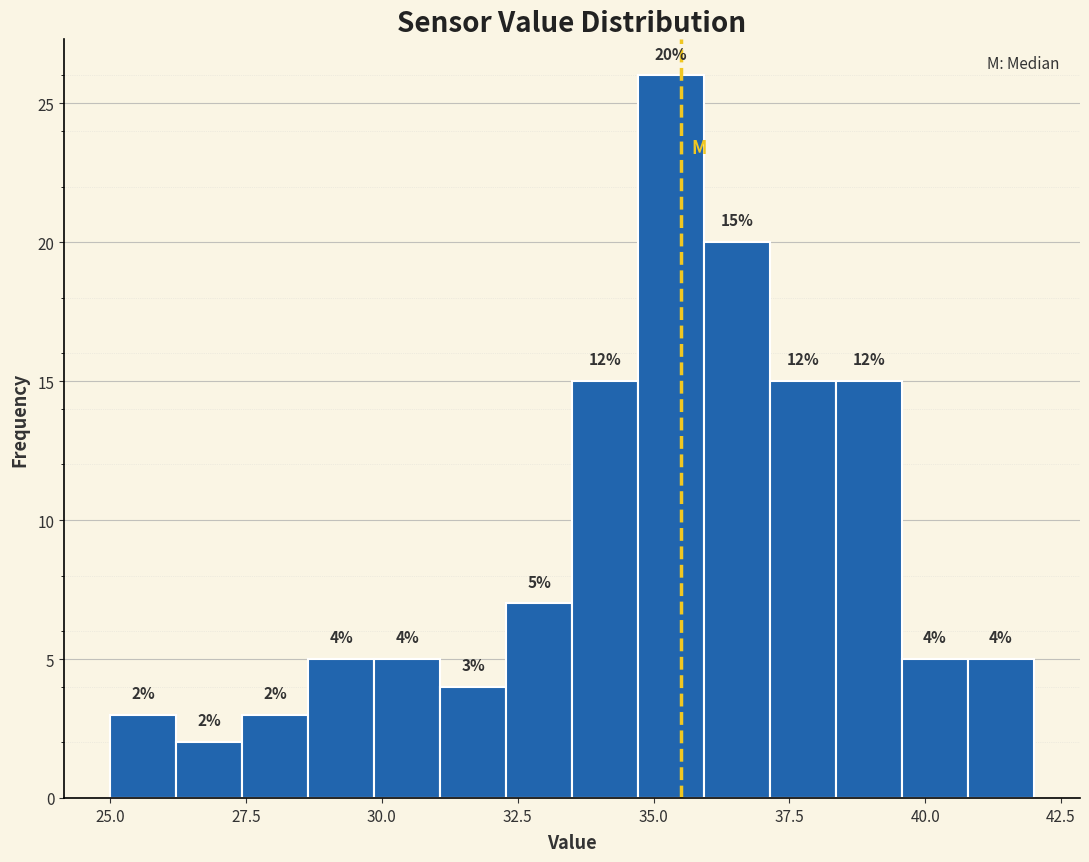

Read against the x-axis, roughly where is the centre of the tallest bar?

35.5